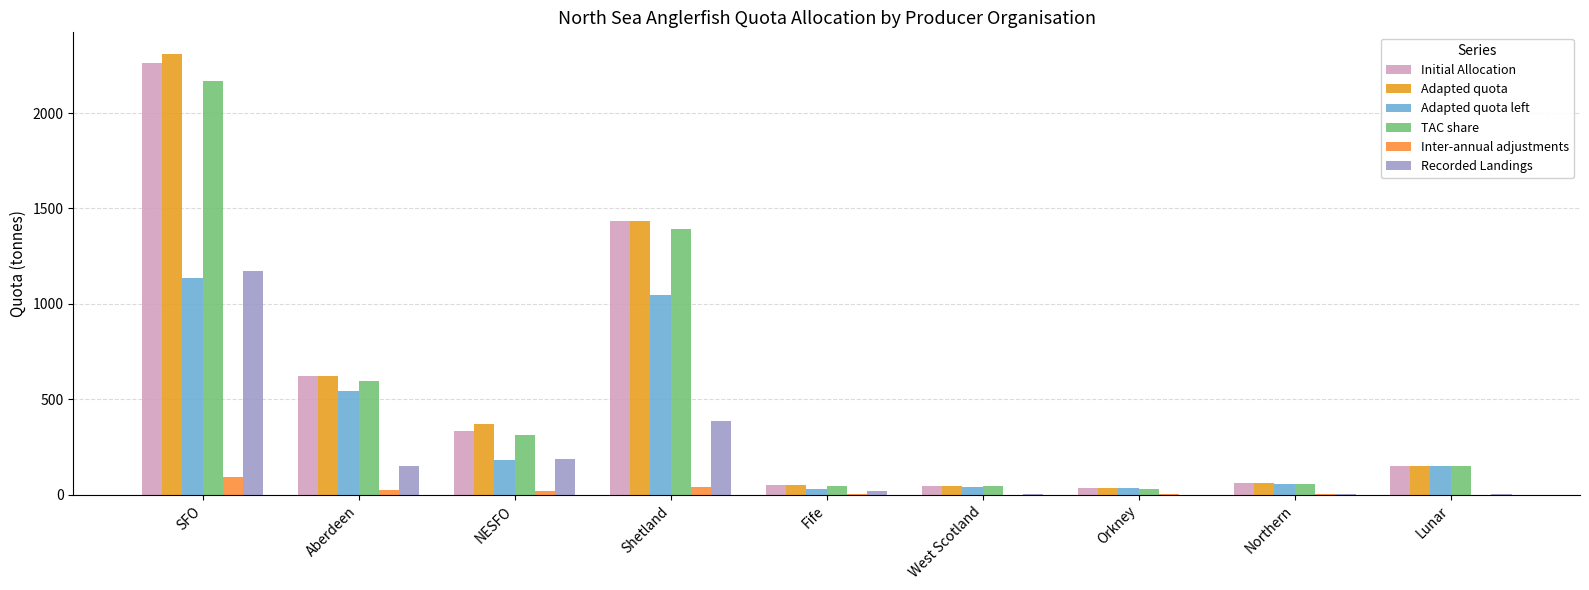

Rank the series at Aberdeen from highest to lowest value.

Initial Allocation, Adapted quota, TAC share, Adapted quota left, Recorded Landings, Inter-annual adjustments